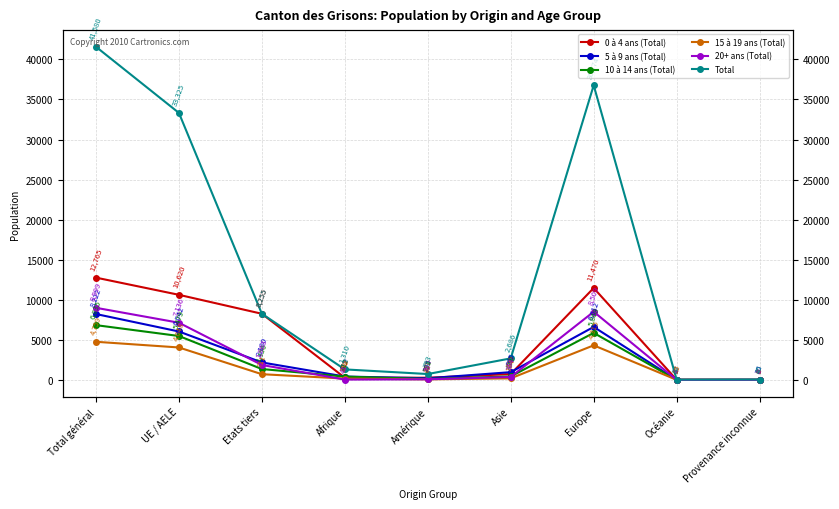

Which category has the highest value in the 5 à 9 ans (Total) series?

Total général